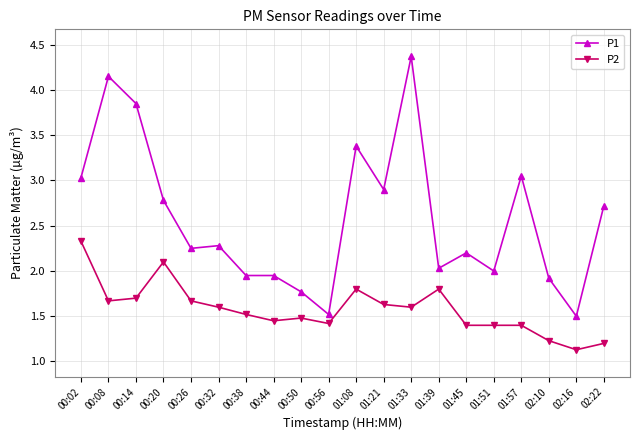

True or false: P2 has more than 2 points higher than both neighbors.

True